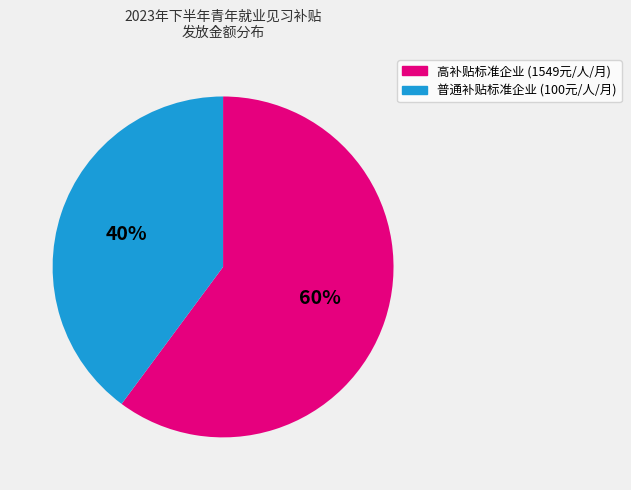

Count the number of slices in the pie.

2